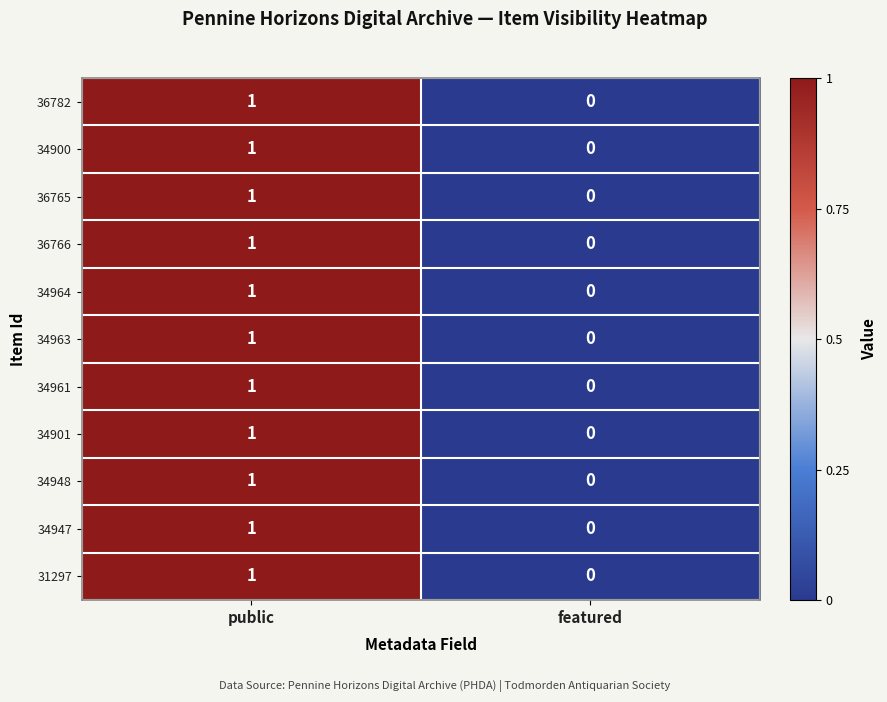

True or false: 34961 has a value of 0 at public.

False